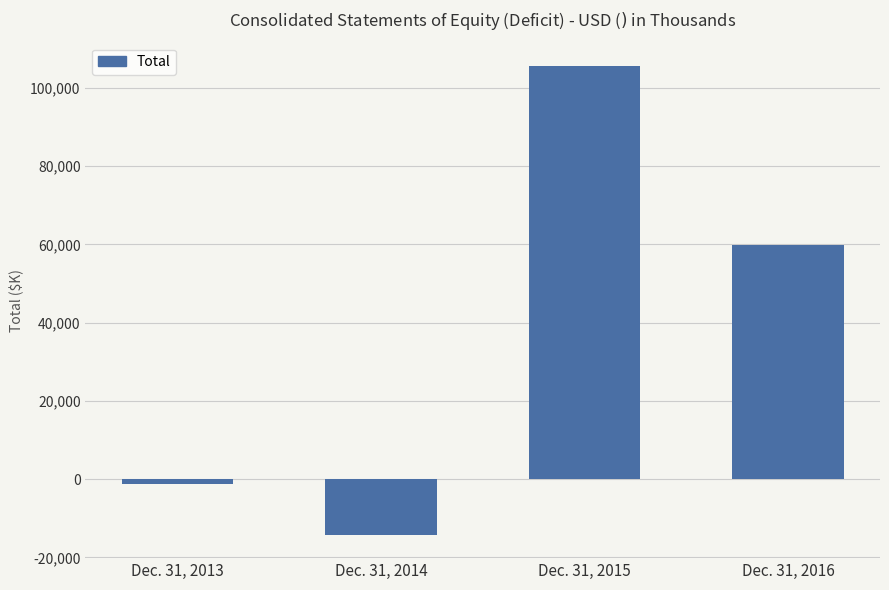

What is the greatest value displayed?

105583